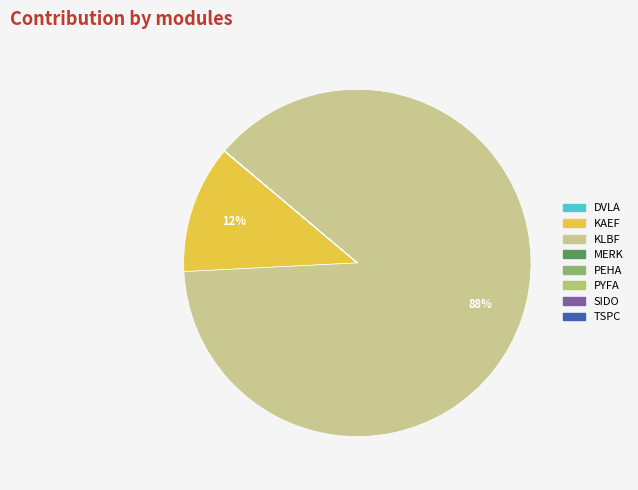

Which category has the biggest portion of the pie?

KLBF